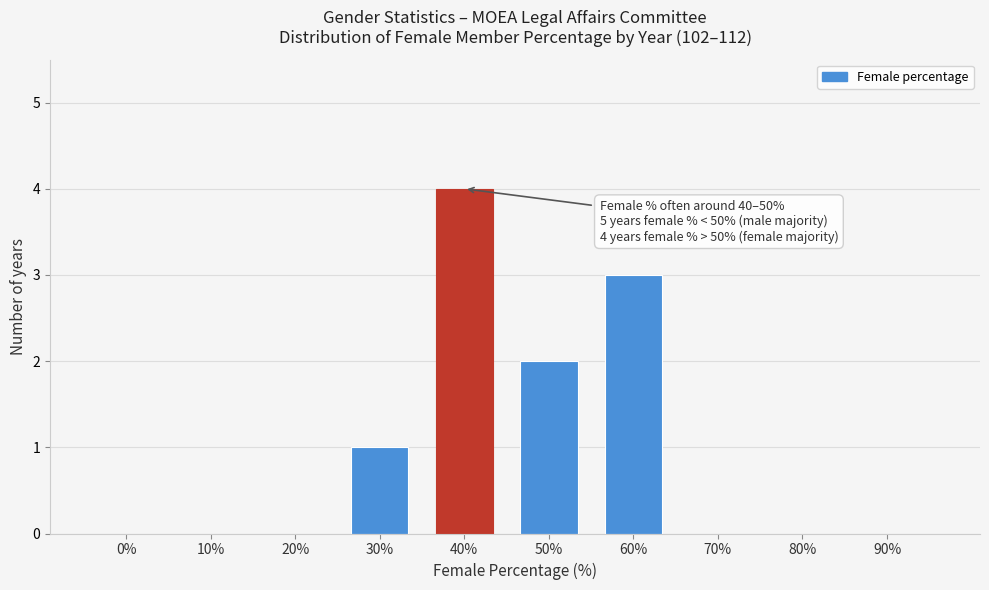

Reading left to right, transcribe all the data shown in this chart.

0%=0	10%=0	20%=0	30%=1	40%=4	50%=2	60%=3	70%=0	80%=0	90%=0